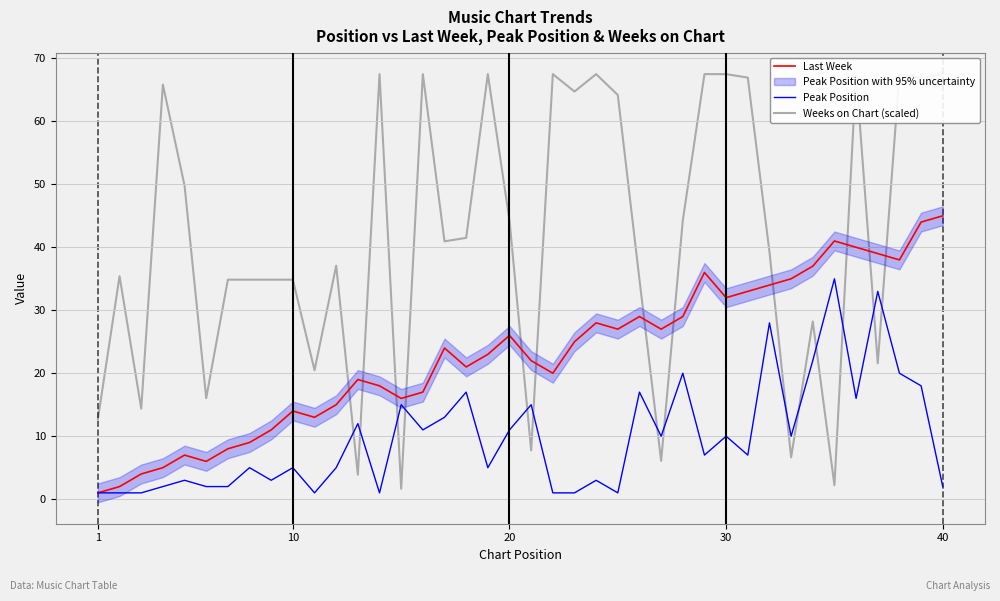

What is the average value of the Peak Position series?

10